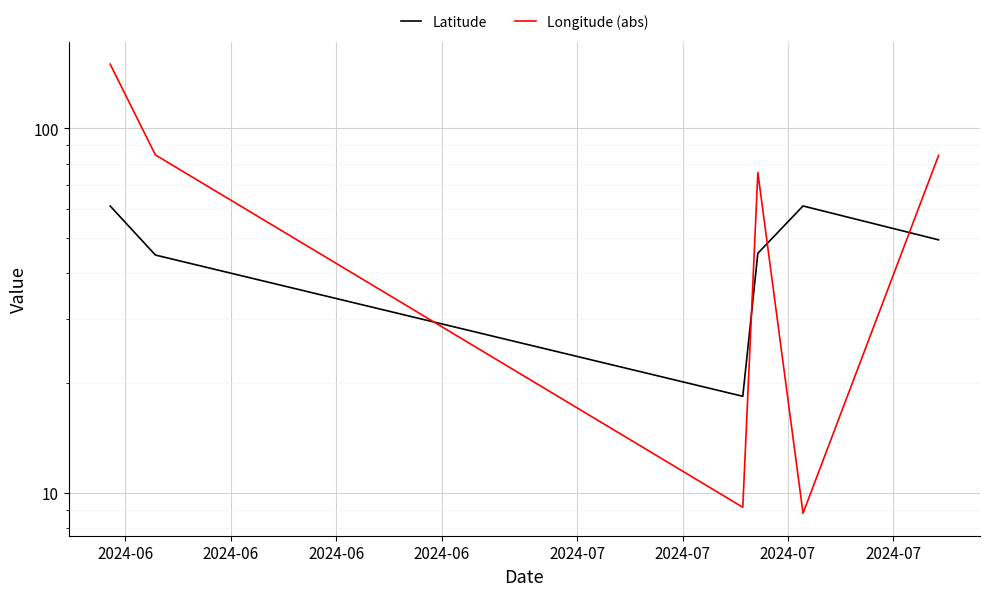

What is the difference between the maximum and minimum values in the Latitude series?

42.8